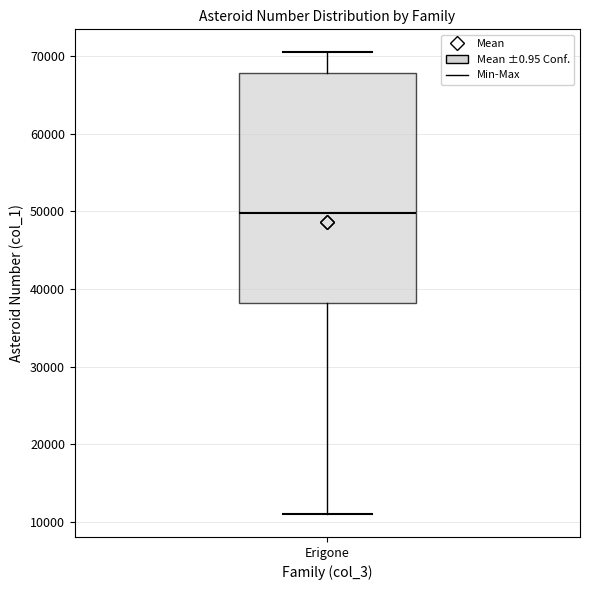

Where is the lower edge of the box for Erigone on the y-axis? The values are not printed on the chart, so give them approximately, as read against the axis.

38000